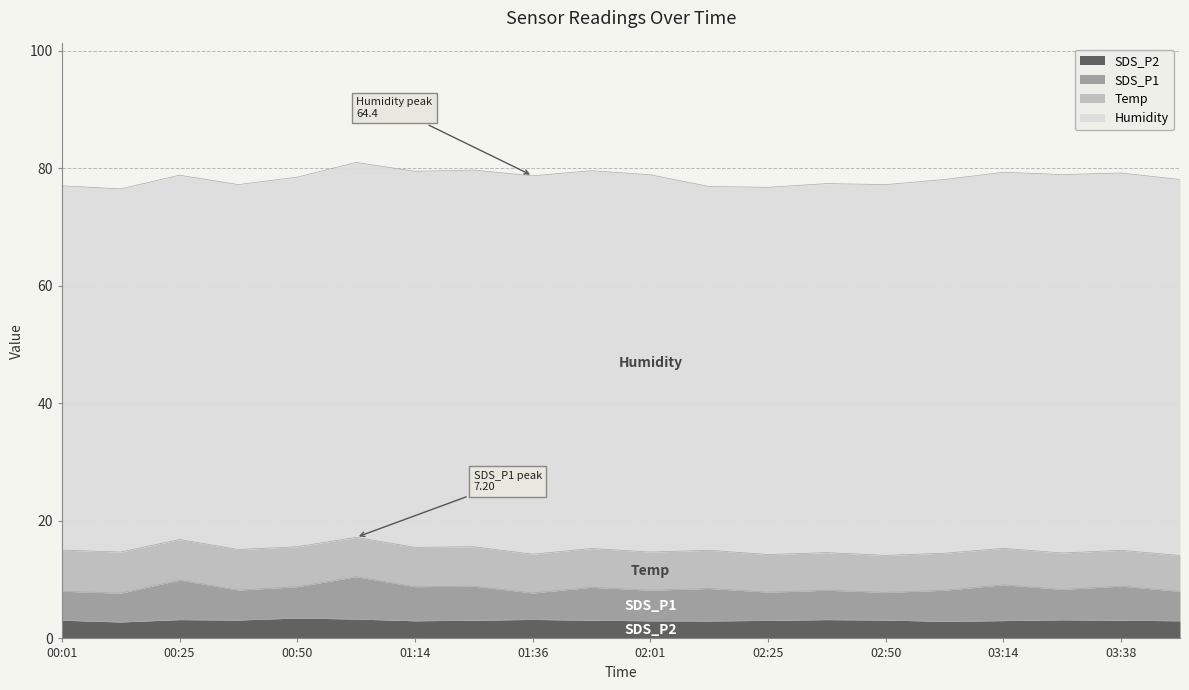

What is the highest value of the SDS_P2 series?

3.5